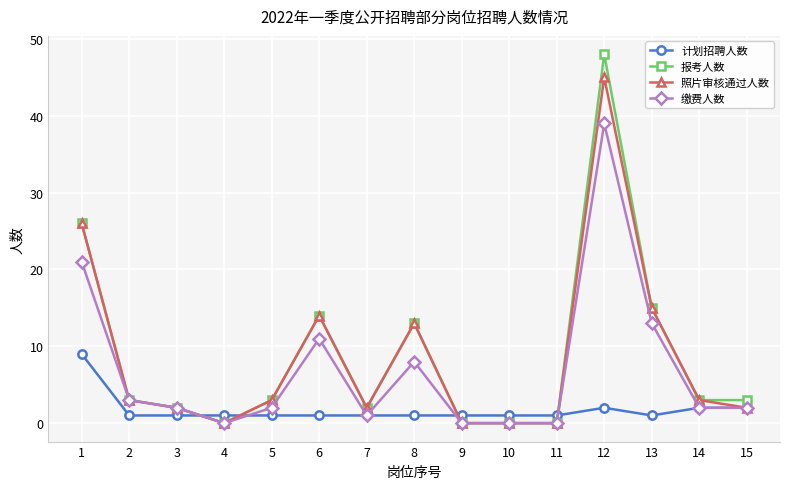

What value does the 报考人数 series have at 1, to the nearest 10?

30